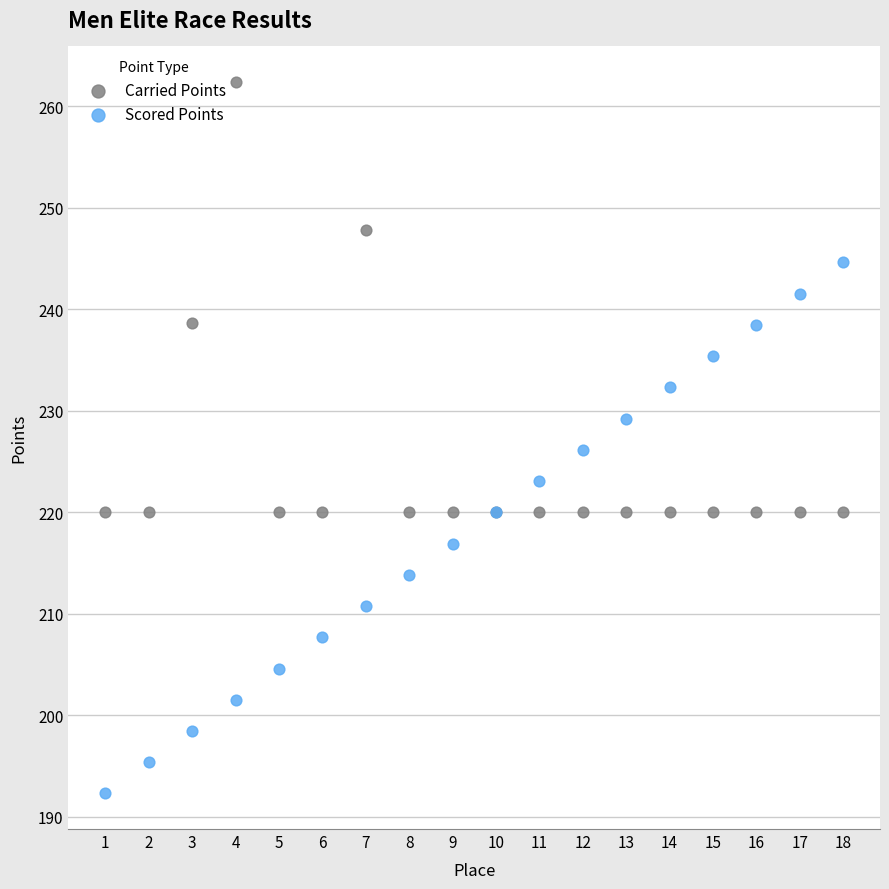

Which series has the widest spread of Y values?

Scored Points